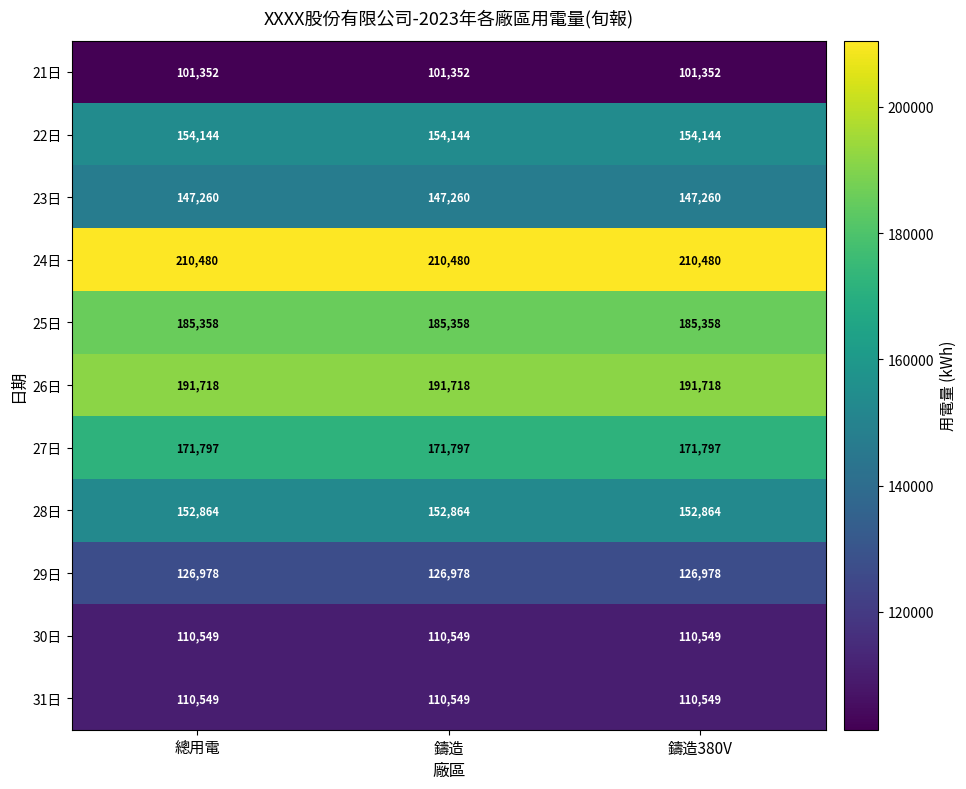

What is the sum of the 25日 values at 鑄造380V and 鑄造?

370716